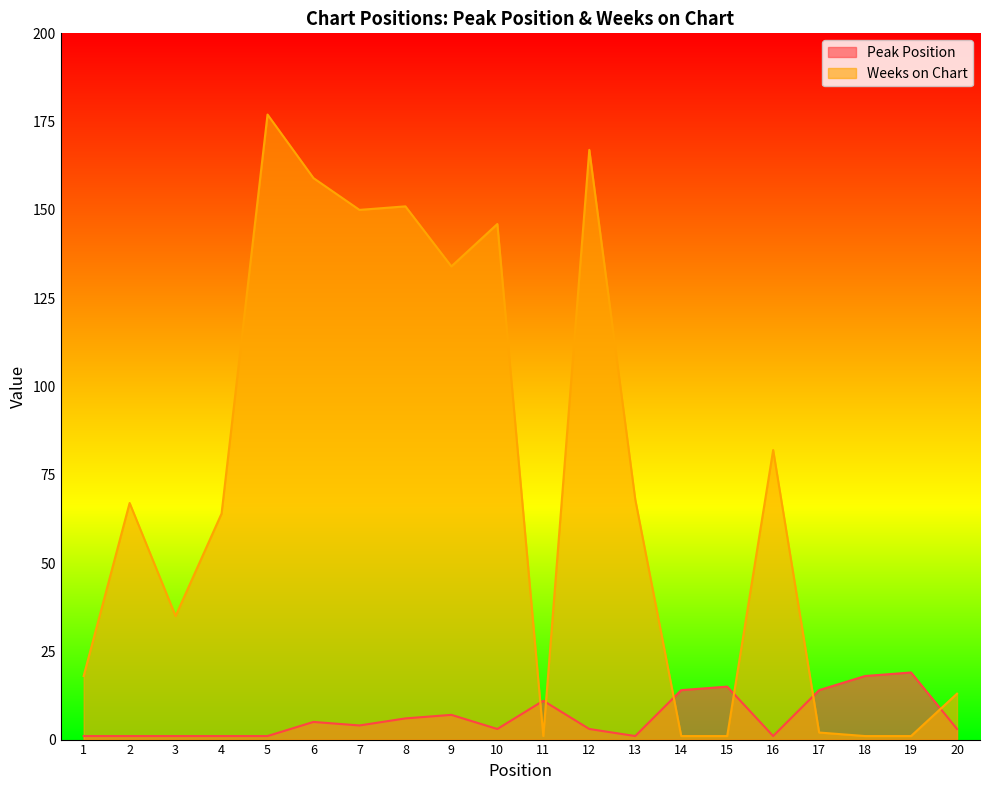

Reading left to right, list all the values displayed in this chart.

Peak Position: 1=1	2=1	3=1	4=1	5=1	6=5	7=4	8=6	9=7	10=3	11=11	12=3	13=1	14=14	15=15	16=1	17=14	18=18	19=19	20=3
Weeks on Chart: 1=18	2=67	3=35	4=64	5=177	6=159	7=150	8=151	9=134	10=146	11=1	12=167	13=68	14=1	15=1	16=82	17=2	18=1	19=1	20=13